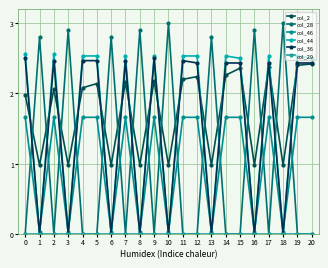

What is the difference between the col_36 values at 18 and 9?

2.5